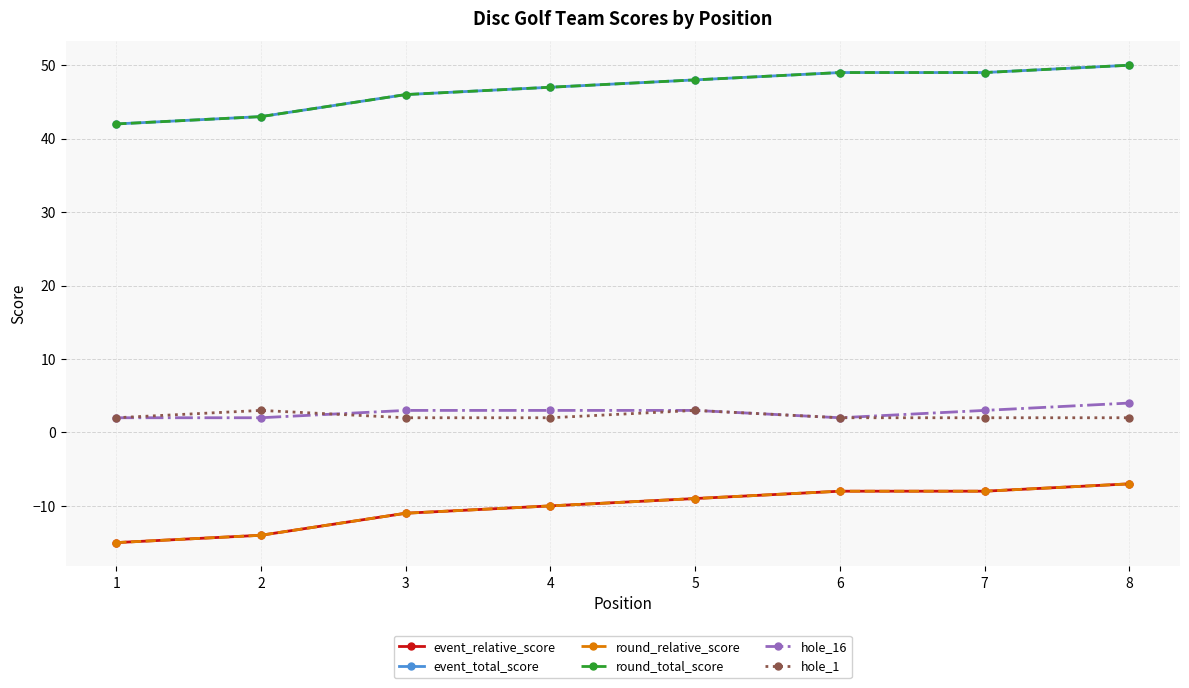

Does the chart have visible grid lines?

Yes